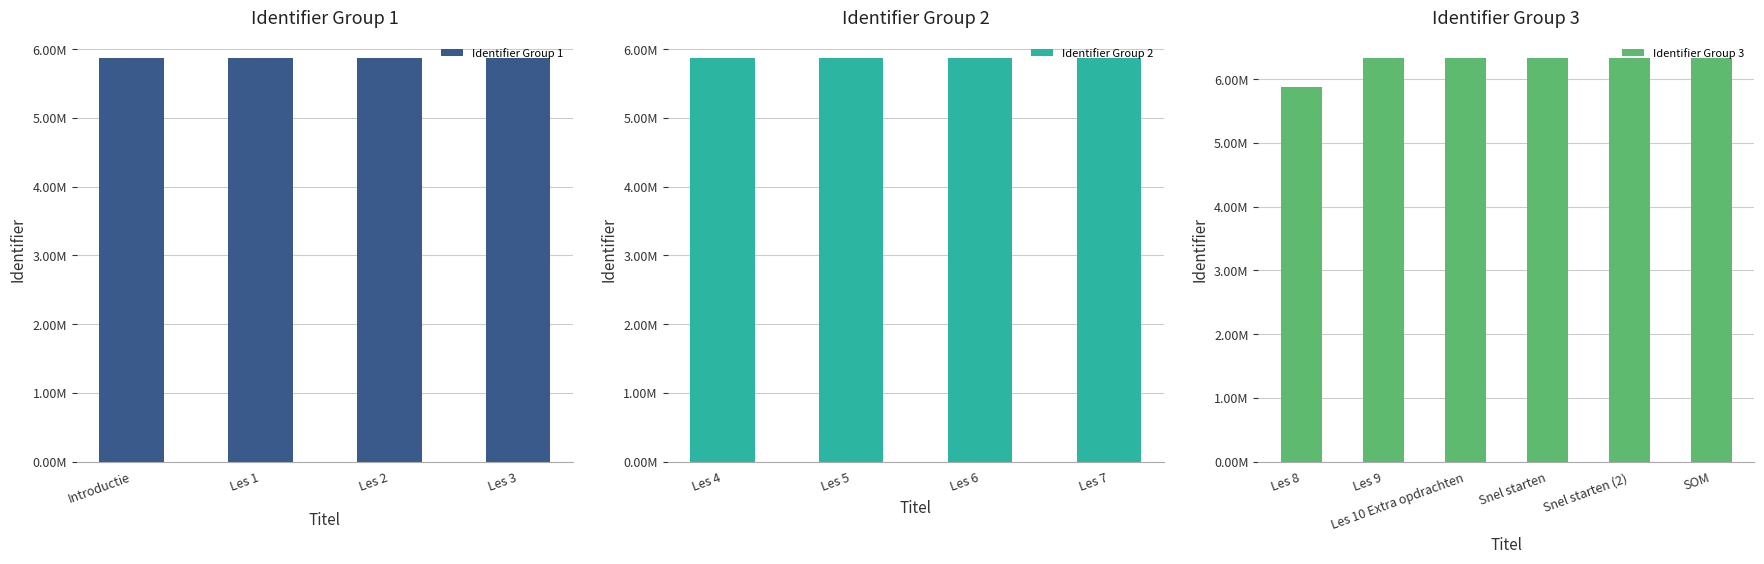

What is the difference between the values at Les 10 Extra opdrachten and Les 8?

461921